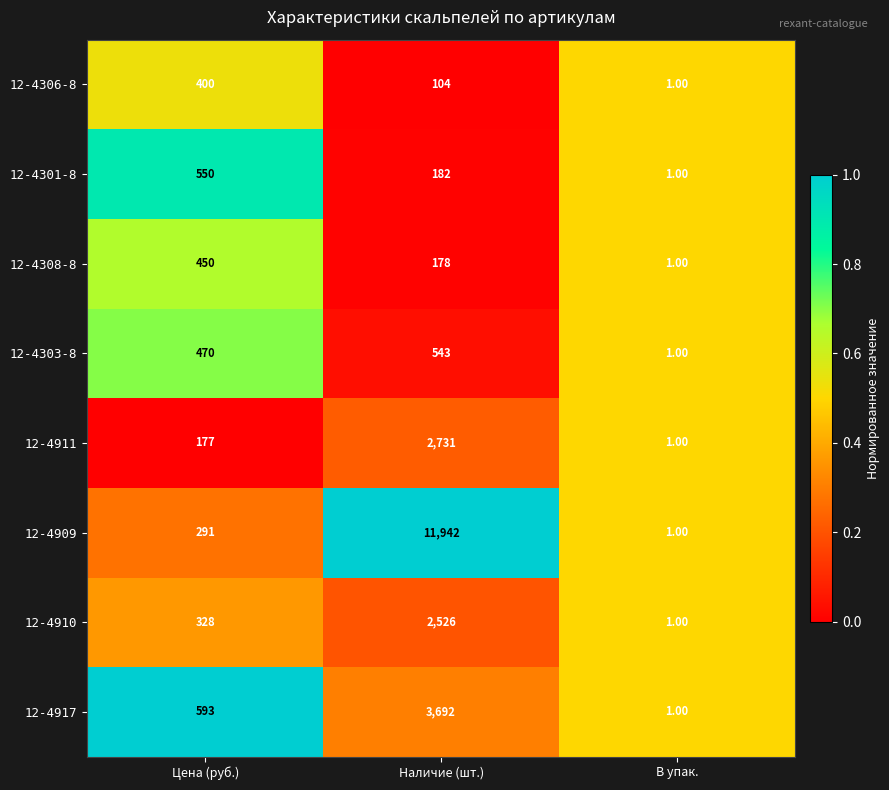

What is the average value of the 12-4303-8 series?

338